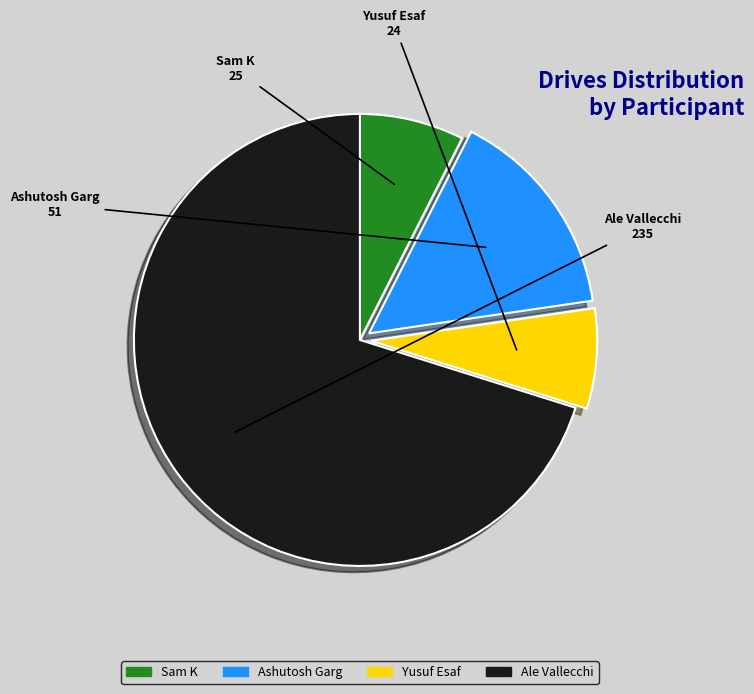

Is it true that Ashutosh Garg is 15% of the pie?

True